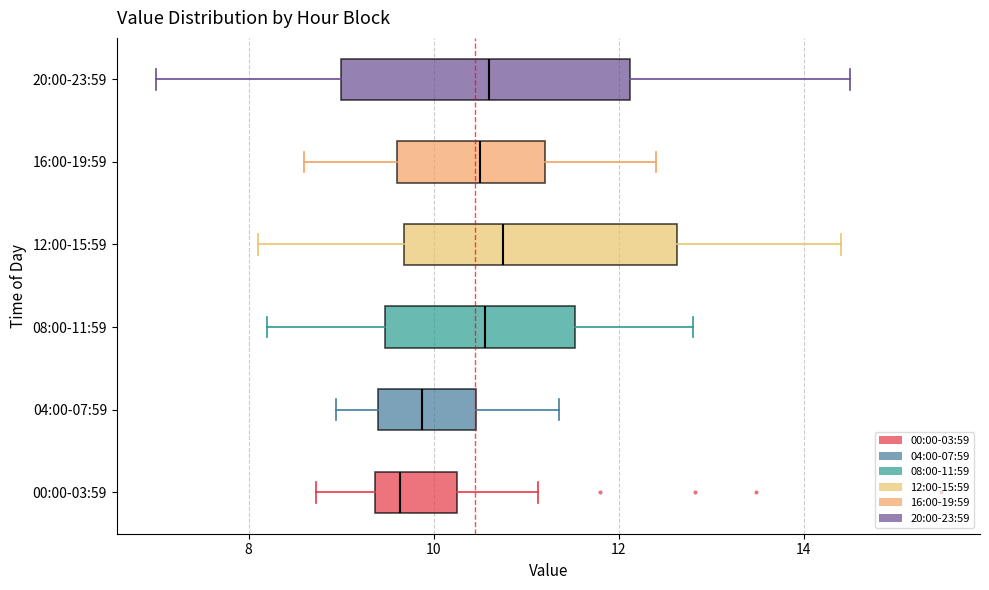

Reading bottom to top, read every box against the x-axis: the position of its median line, the range the box covers, and the ends of its whiskers. The values are not printed on the chart, so give them approximately, as read against the axis.

00:00-03:59: median 9.6, box 9.4 to 10.2, whiskers 8.8 to 11.2
04:00-07:59: median 9.8, box 9.4 to 10.4, whiskers 9.0 to 11.4
08:00-11:59: median 10.6, box 9.4 to 11.6, whiskers 8.2 to 12.8
12:00-15:59: median 10.8, box 9.6 to 12.6, whiskers 8.2 to 14.4
16:00-19:59: median 10.6, box 9.6 to 11.2, whiskers 8.6 to 12.4
20:00-23:59: median 10.6, box 9.0 to 12.2, whiskers 7.0 to 14.6